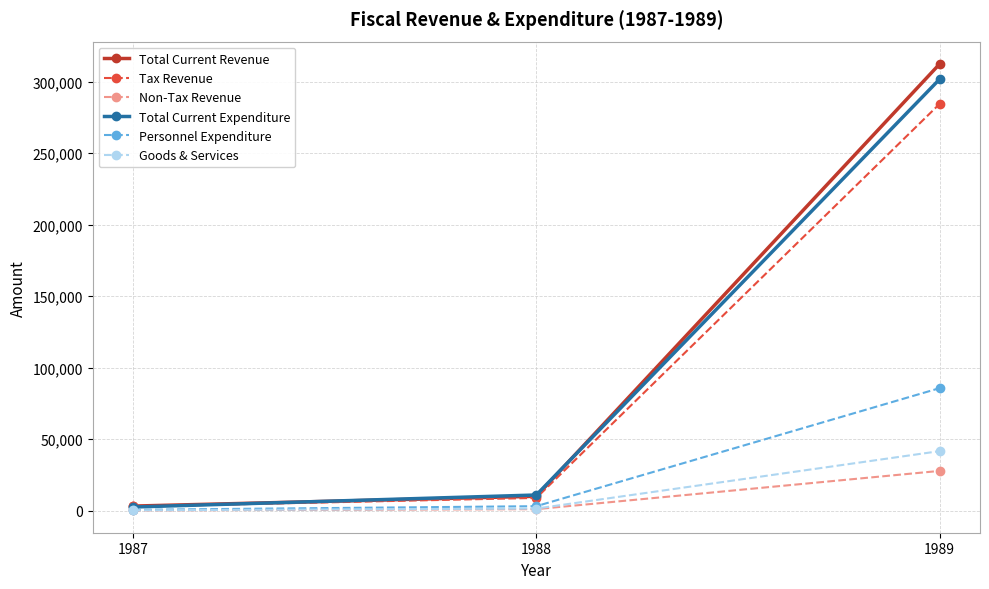

Which series has the largest range (max minus min)?

Total Current Revenue